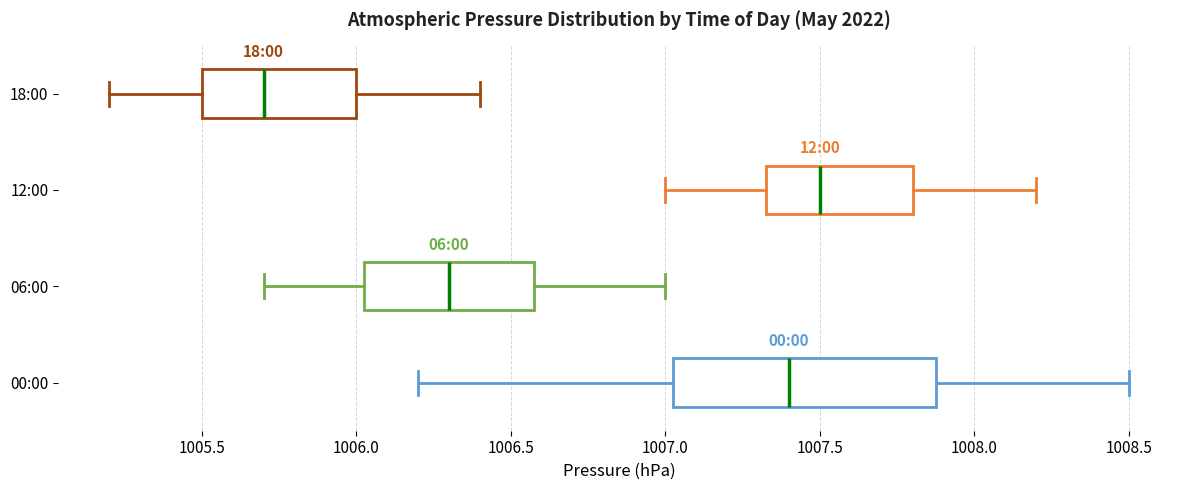

Which box has the furthest to the right median line?

12:00